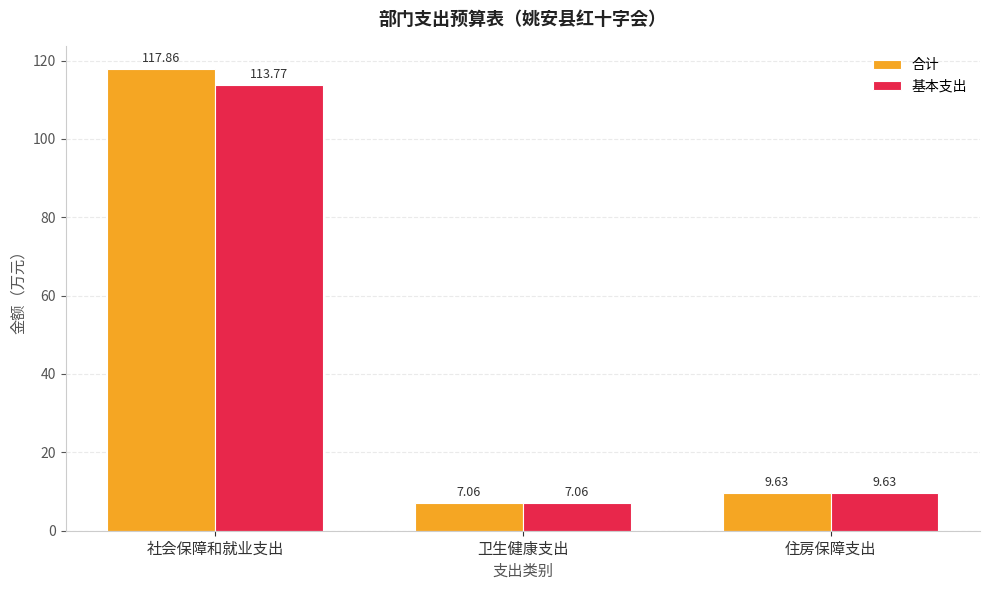

At which label is 基本支出 closest to 60?

住房保障支出